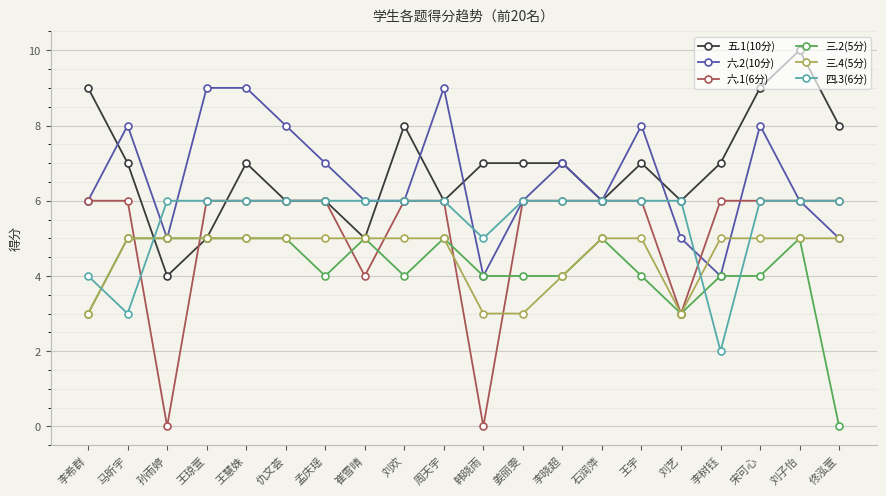

The 六.2(10分) series shows 11 at 姜丽雯. True or false?

False